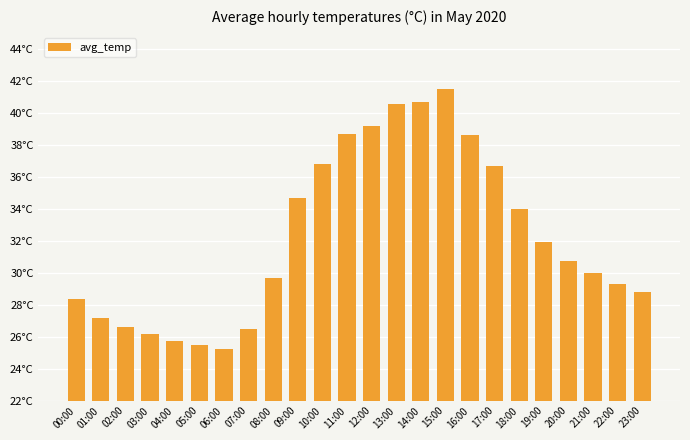

Between 07:00 and 03:00, which is larger?

07:00